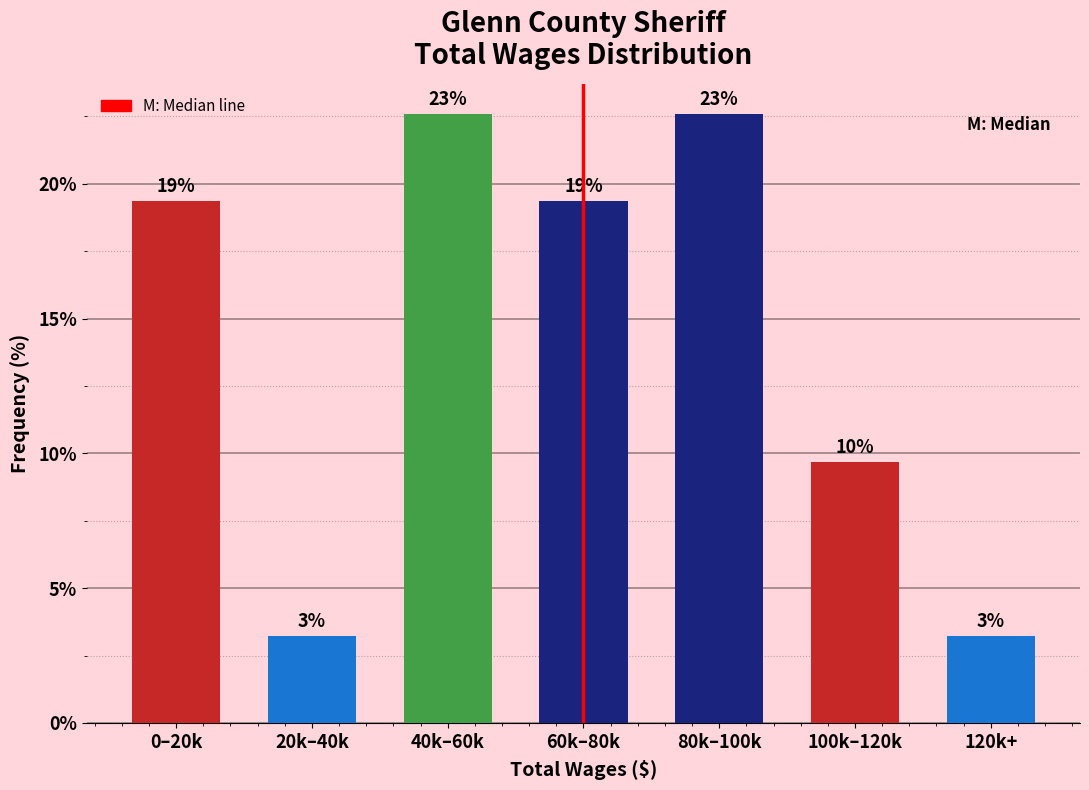

How many bars are there in total?

7